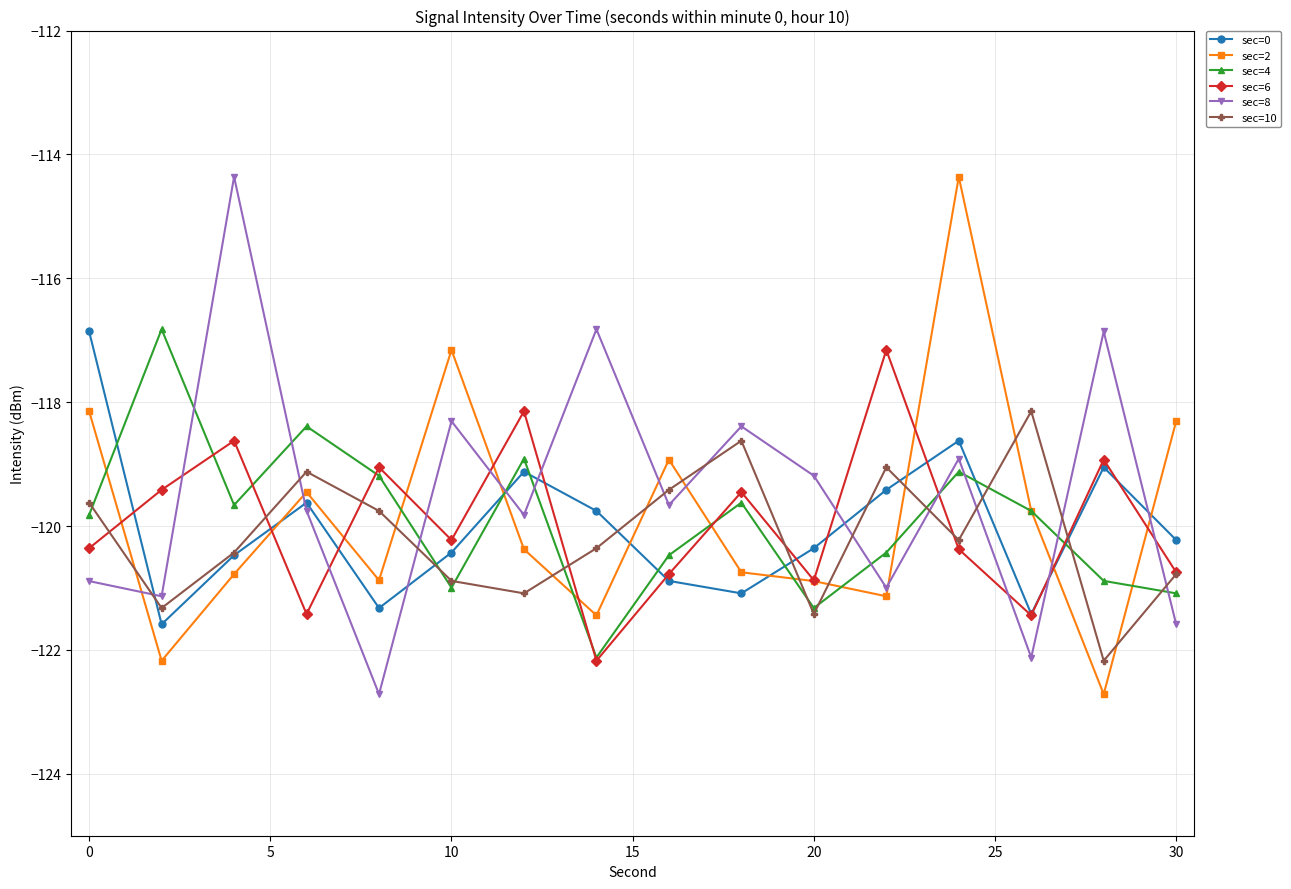

True or false: sec=6 has more than 1 interior local peaks.

True